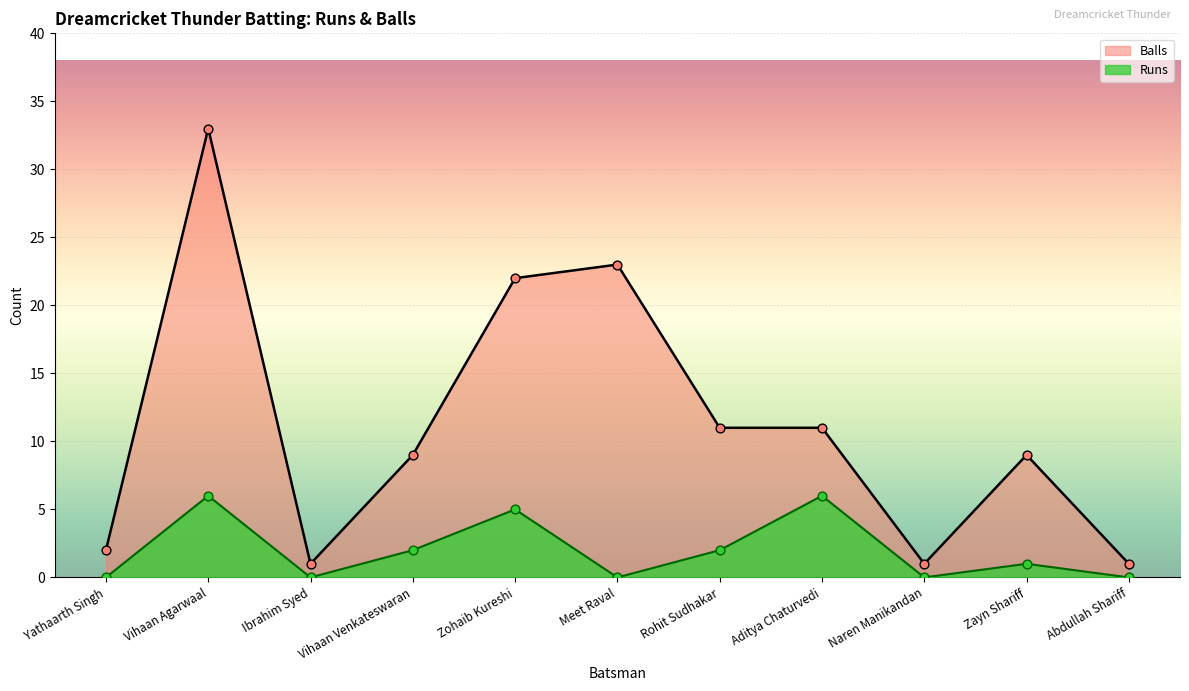

Which series contains the lowest Y value?

Runs